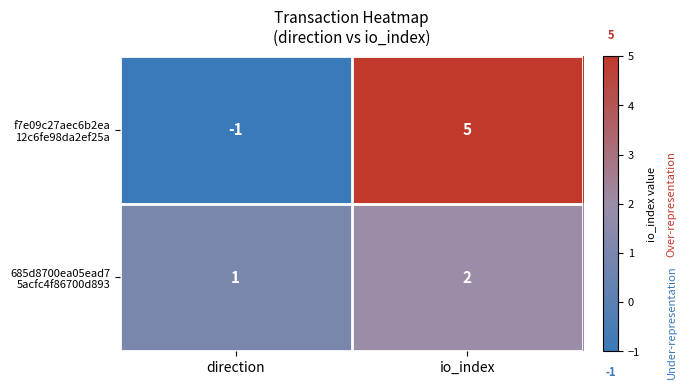

What is the difference between the highest and lowest values at io_index?

3